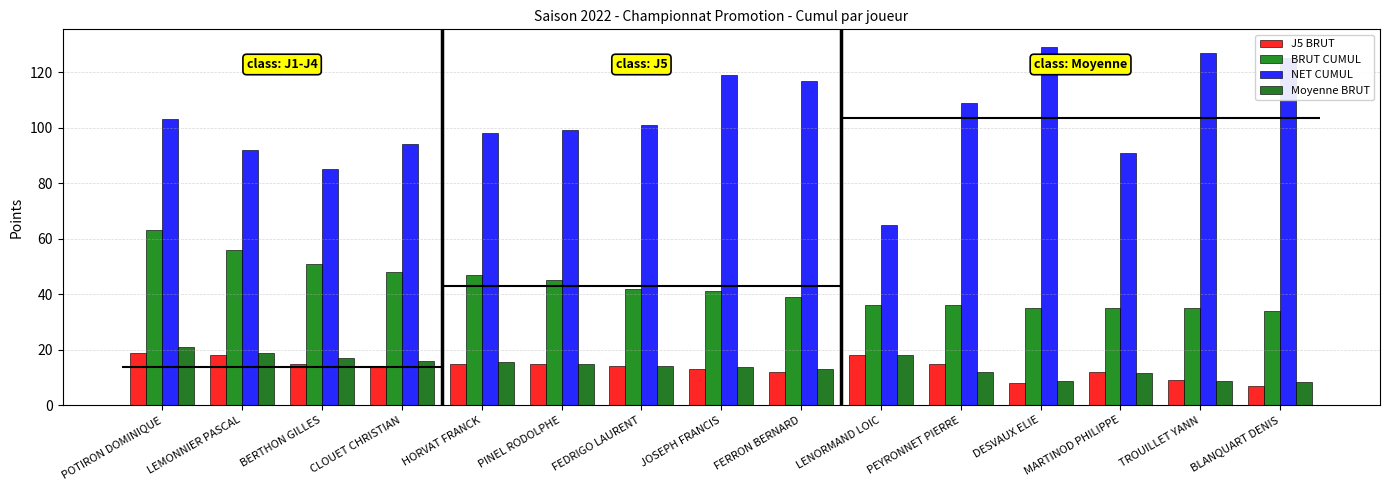

What is the greatest value displayed?

129.0